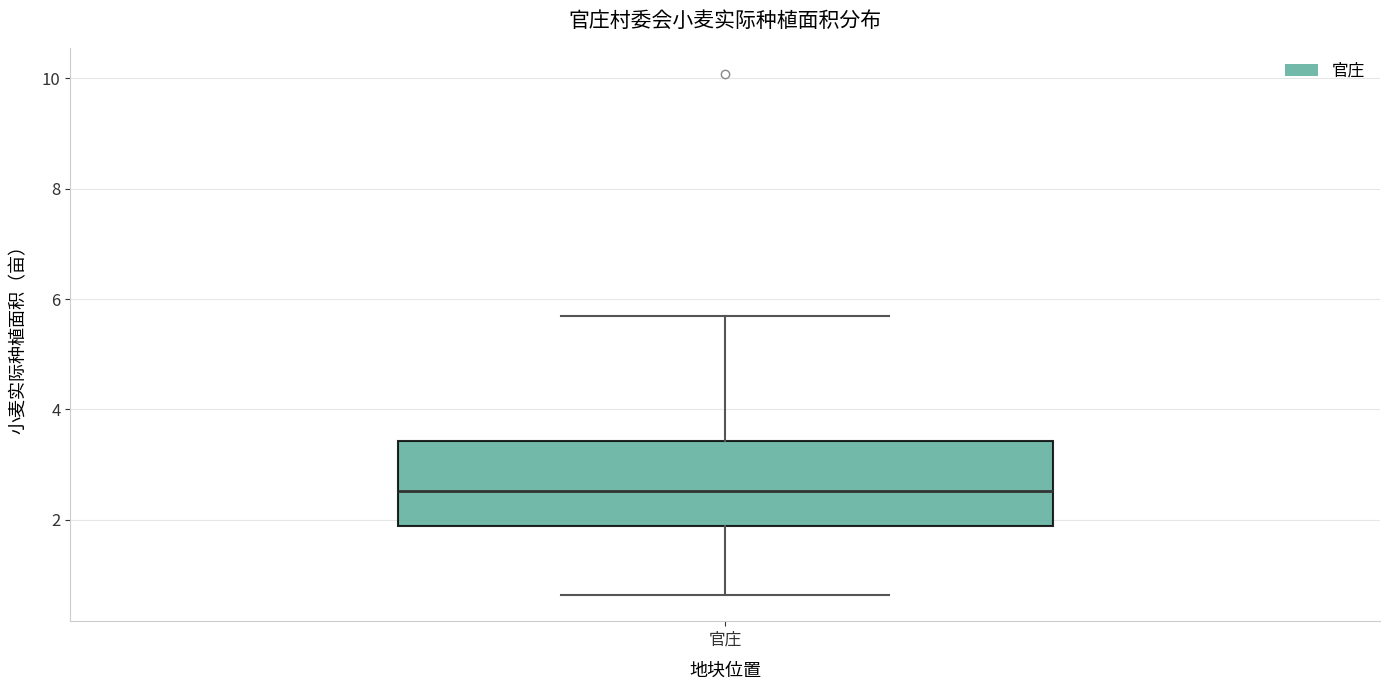

Where does the median line of the box for 官庄 sit on the y-axis? The values are not printed on the chart, so give them approximately, as read against the axis.

2.6